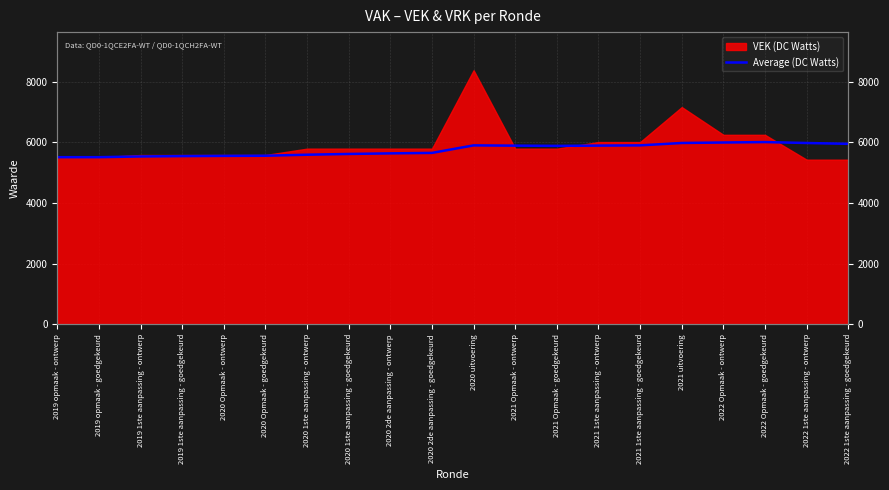

At which category does the data reach its first local valley?

2021 Opmaak - goedgekeurd